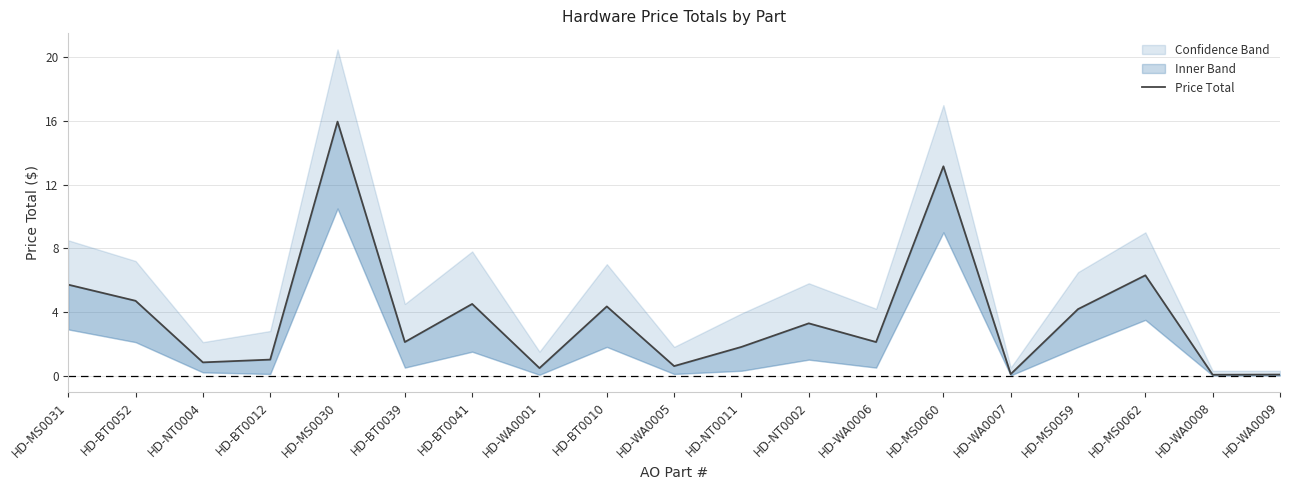

Rank the categories by value from highest to lowest.

HD-MS0030, HD-MS0060, HD-MS0062, HD-MS0031, HD-BT0052, HD-BT0041, HD-BT0010, HD-MS0059, HD-NT0002, HD-BT0039, HD-WA0006, HD-NT0011, HD-BT0012, HD-NT0004, HD-WA0005, HD-WA0001, HD-WA0007, HD-WA0009, HD-WA0008